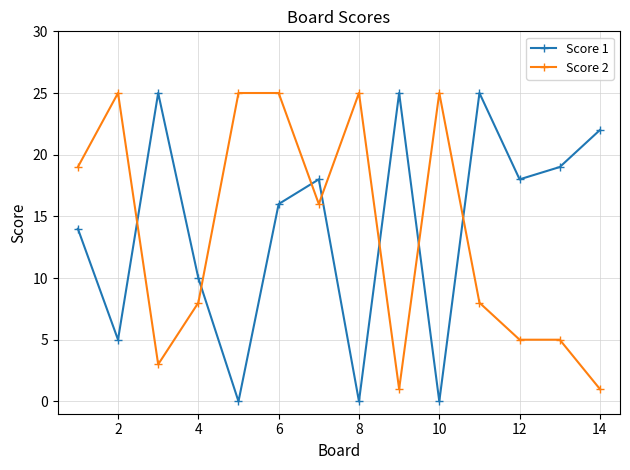

What is the difference between the maximum and minimum values in the Score 2 series?

24